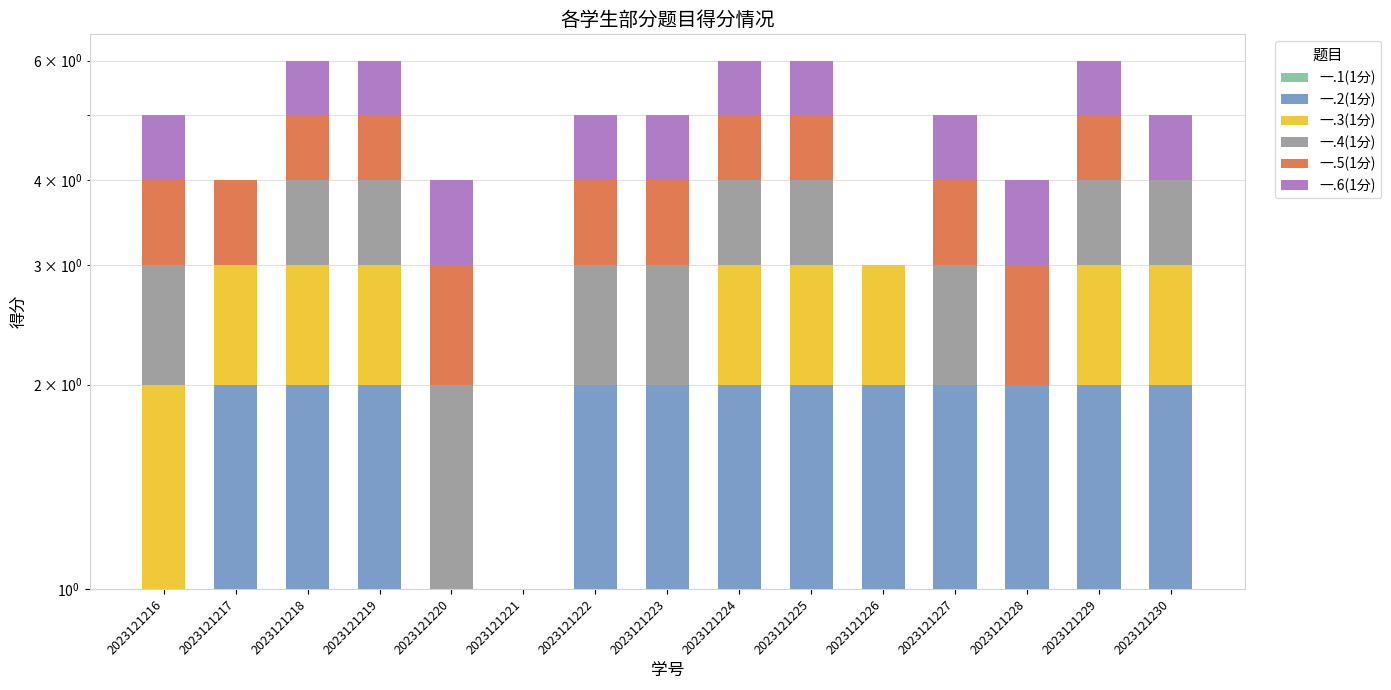

How many bars are there in total?

90